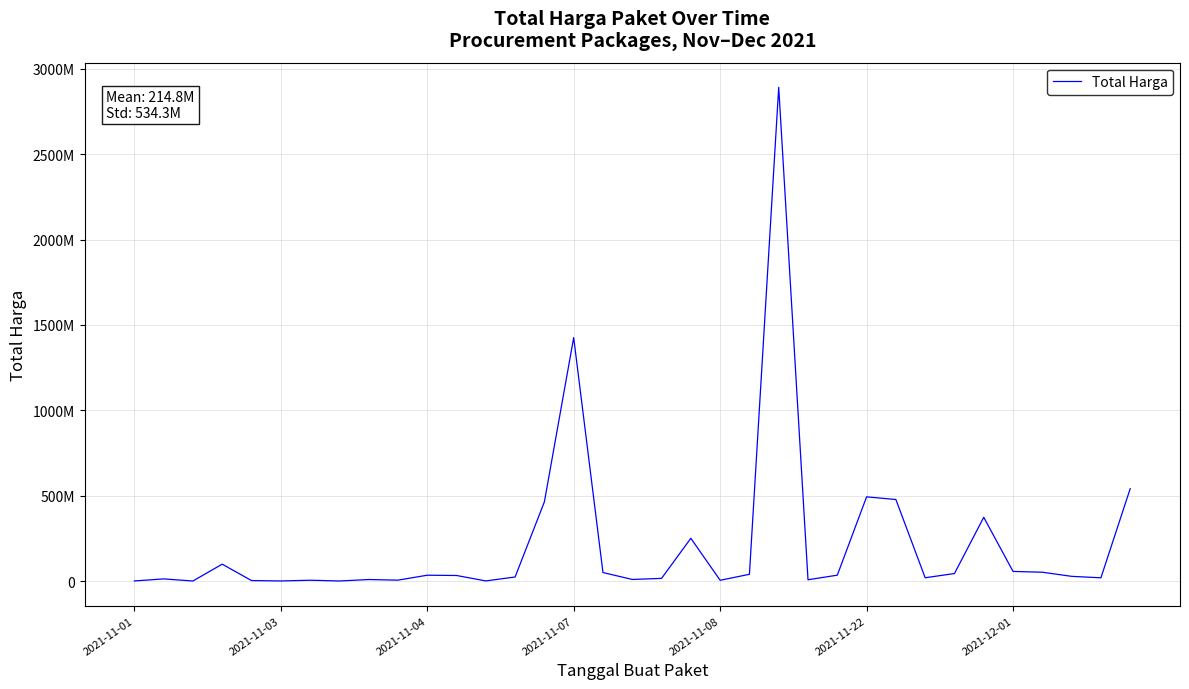

Where is the data nearest to the value 1446100000?

2021-11-07